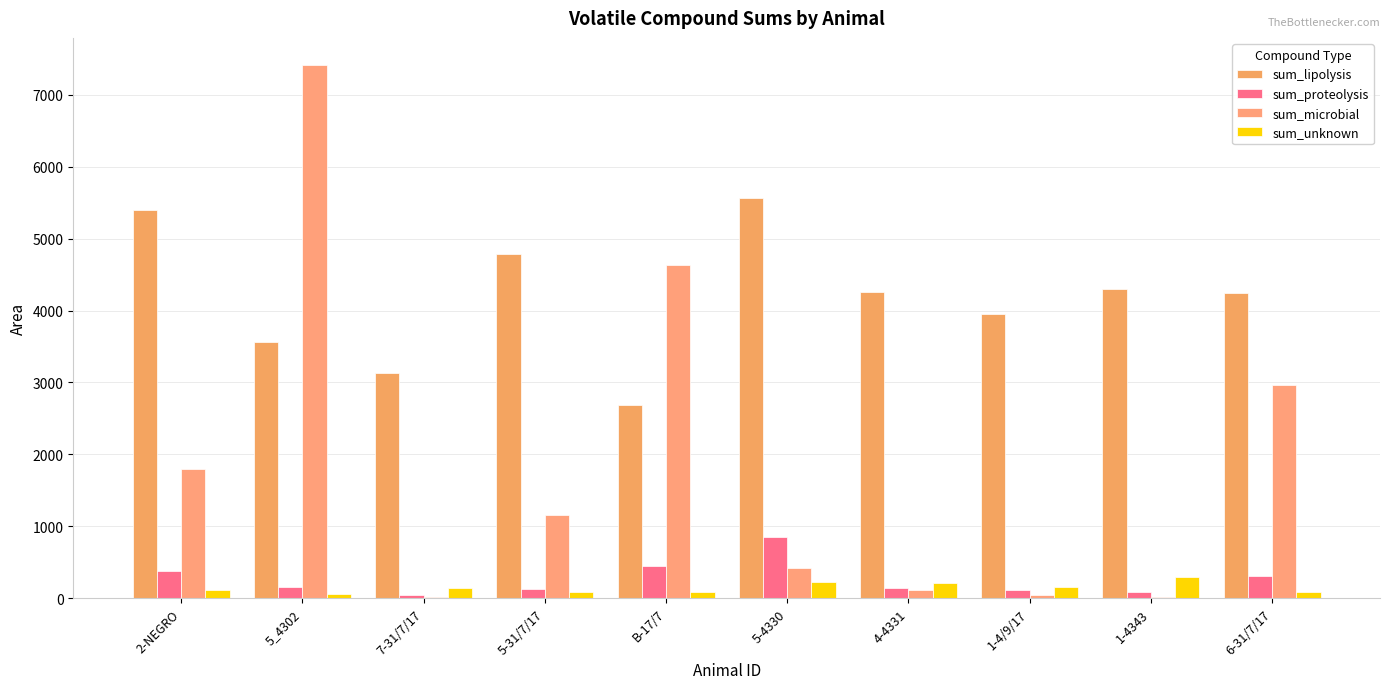

How many groups of bars are there?

10